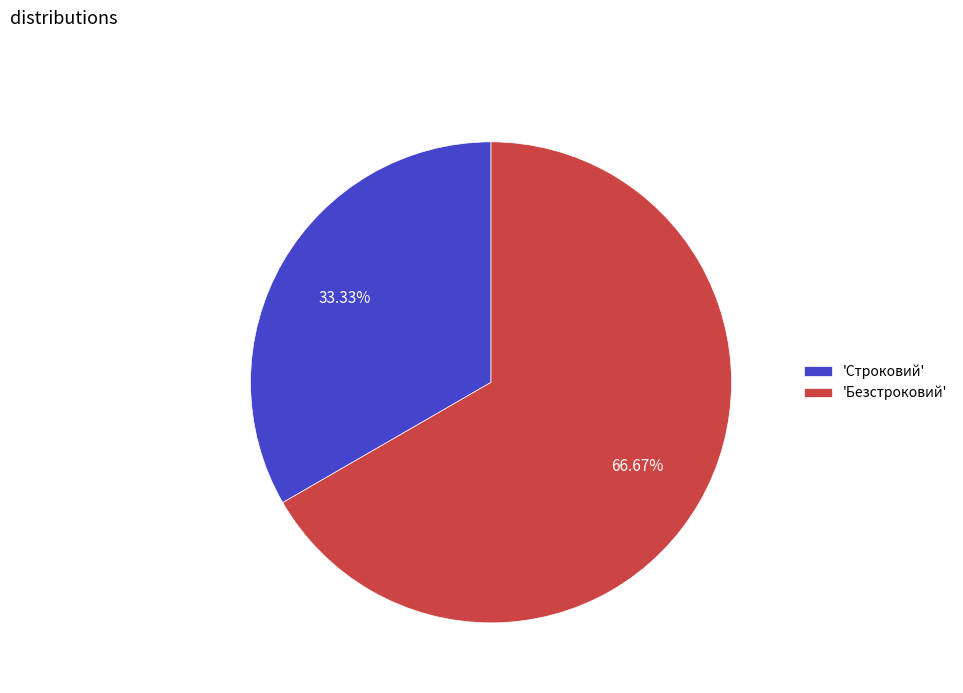

What is the smallest slice in the pie chart?

'Строковий'